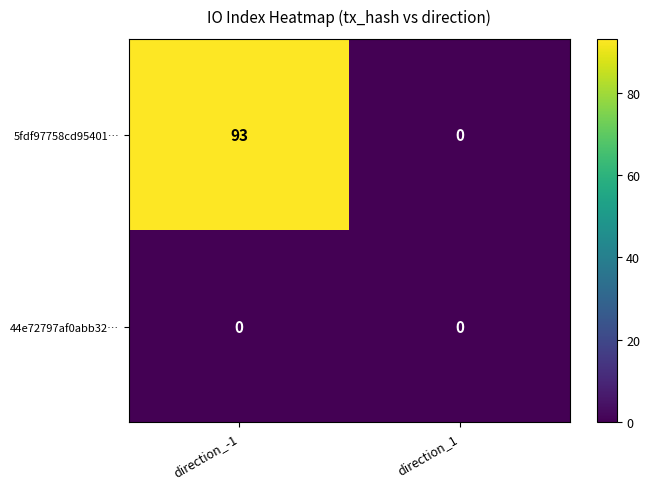

Rank the series by their maximum value, from lowest to highest.

44e72797af0abb32…, 5fdf97758cd95401…